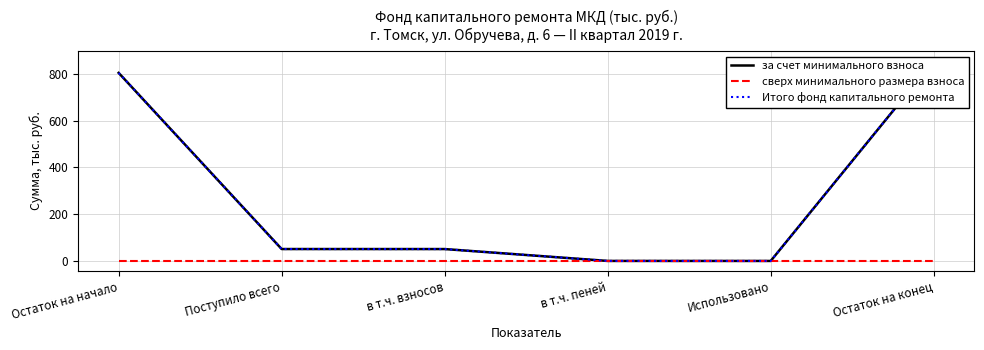

In за счет минимального взноса, how many points are lower than both neighbors (excluding endpoints)?

1